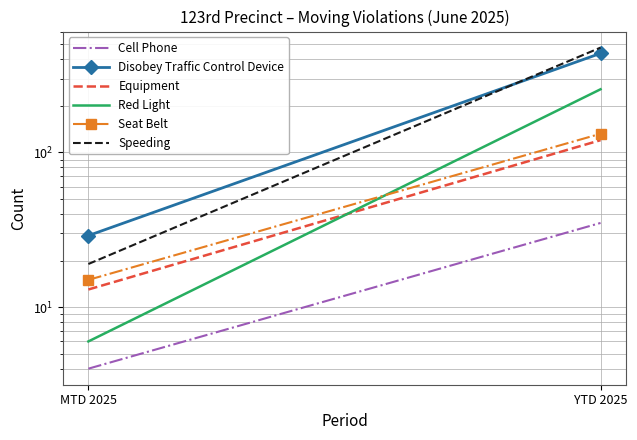

What is the difference between the Cell Phone values at MTD 2025 and YTD 2025?

31